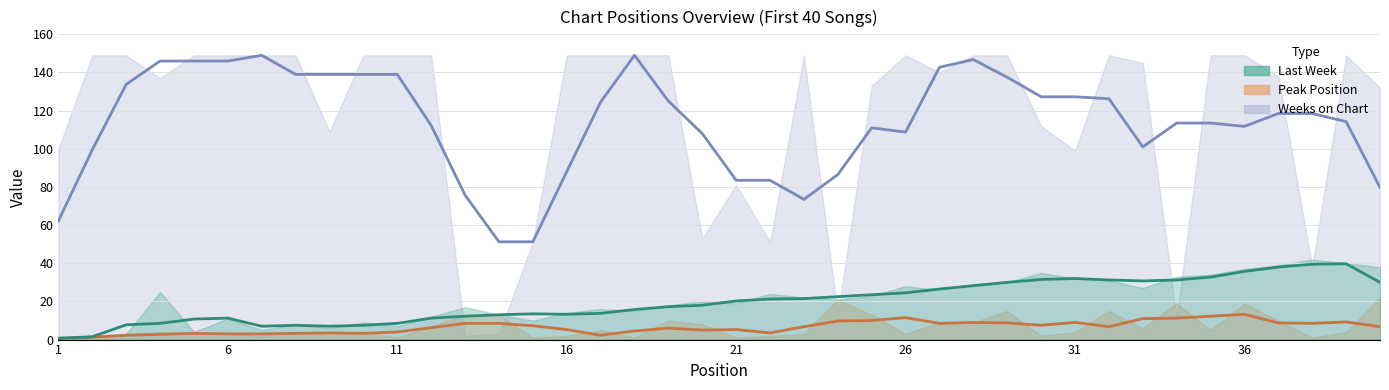

What is the value of the Last Week (trend) point at the 13th from the left?

12.2